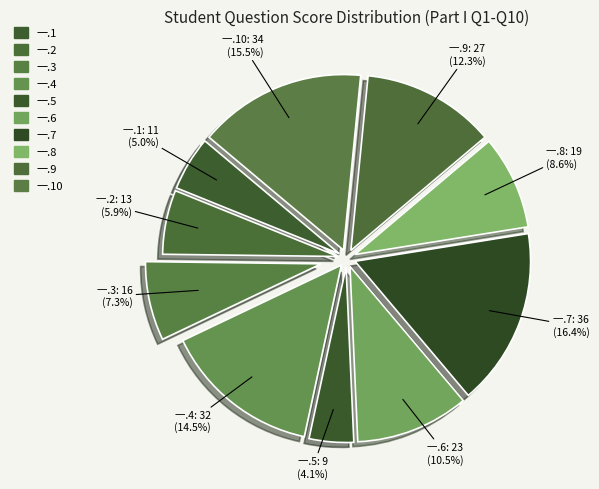

Count the number of slices in the pie.

10